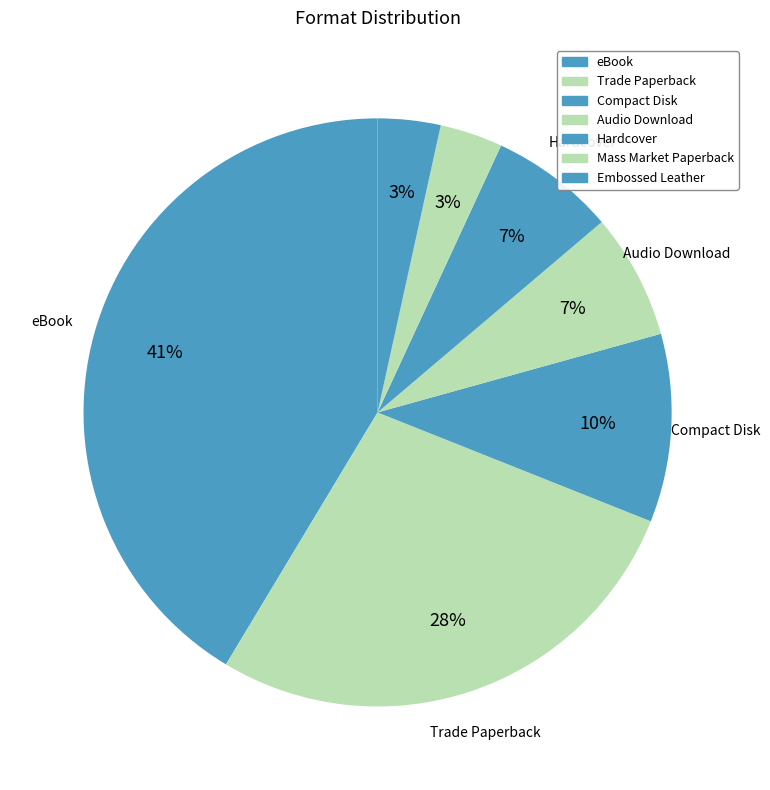

How many segments does this pie chart have?

7